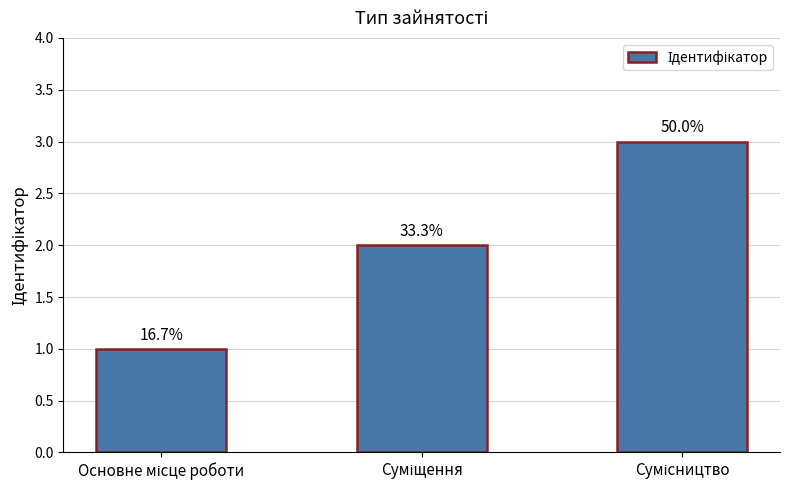

List the labels in order of value, smallest first.

Основне місце роботи, Суміщення, Сумісництво